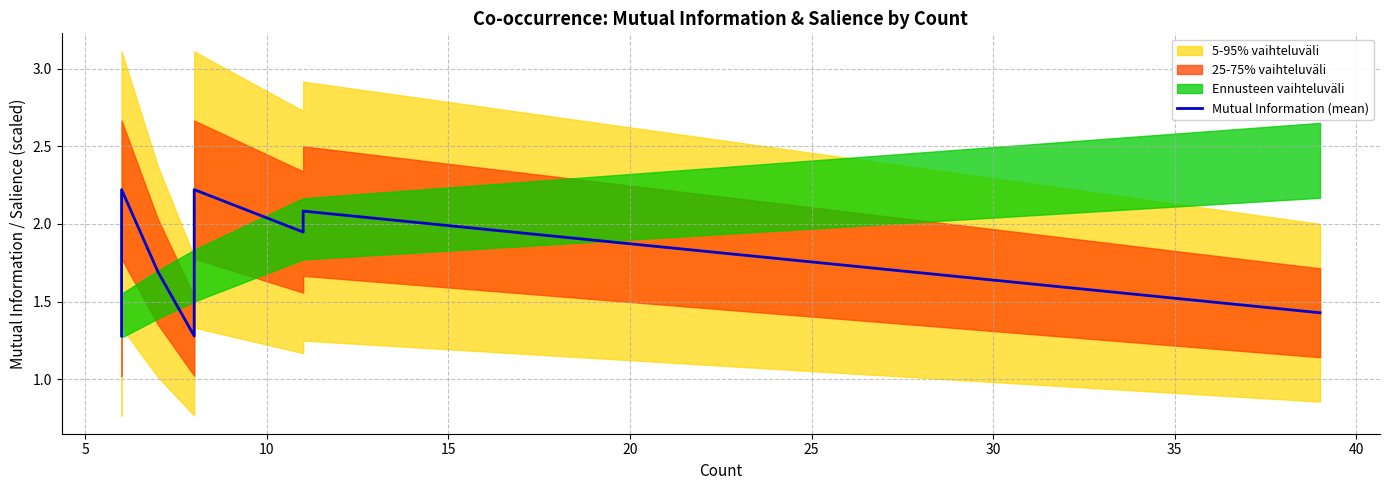

Reading left to right, what are all the values shown in this chart?

1.3	1.5	2.1	2.1	2.2	1.7	1.3	1.8	1.8	1.9	2.0	2.1	2.2	2.2	2.2	2.2	2.2	1.9	2.1	1.4